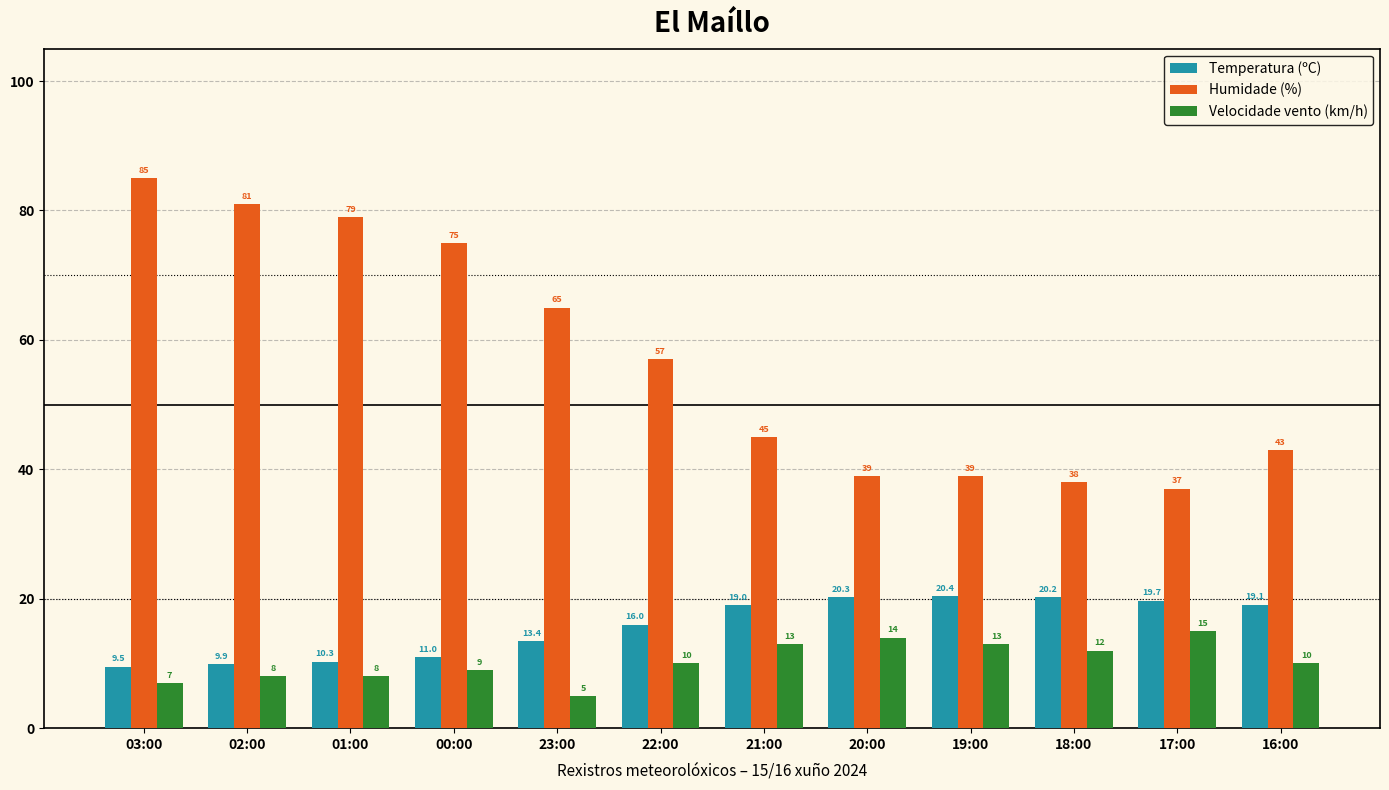

Are the bars grouped side by side (vs. stacked)?

Yes